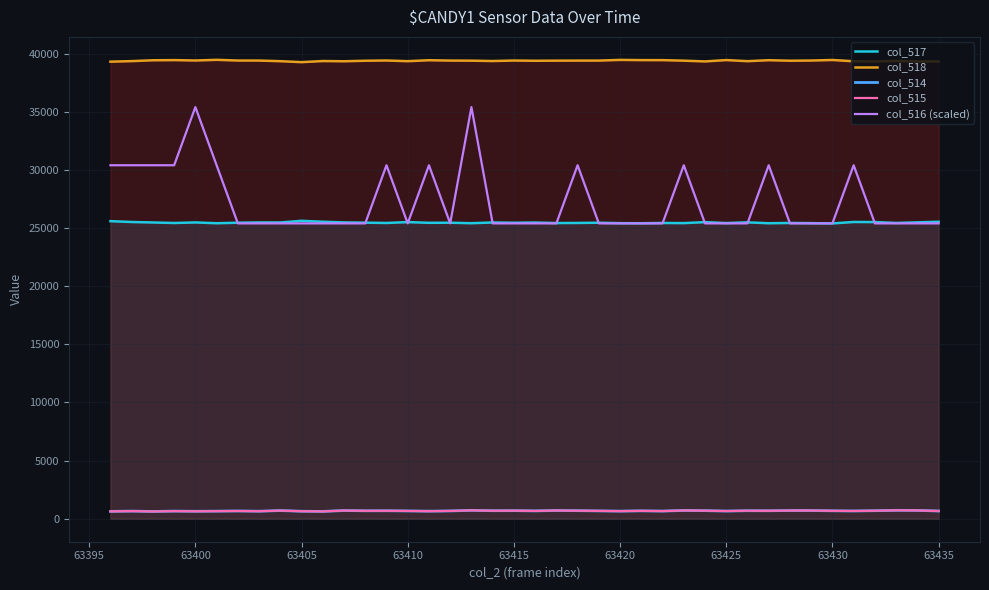

True or false: col_518 and col_516 (scaled) intersect in this chart.

False